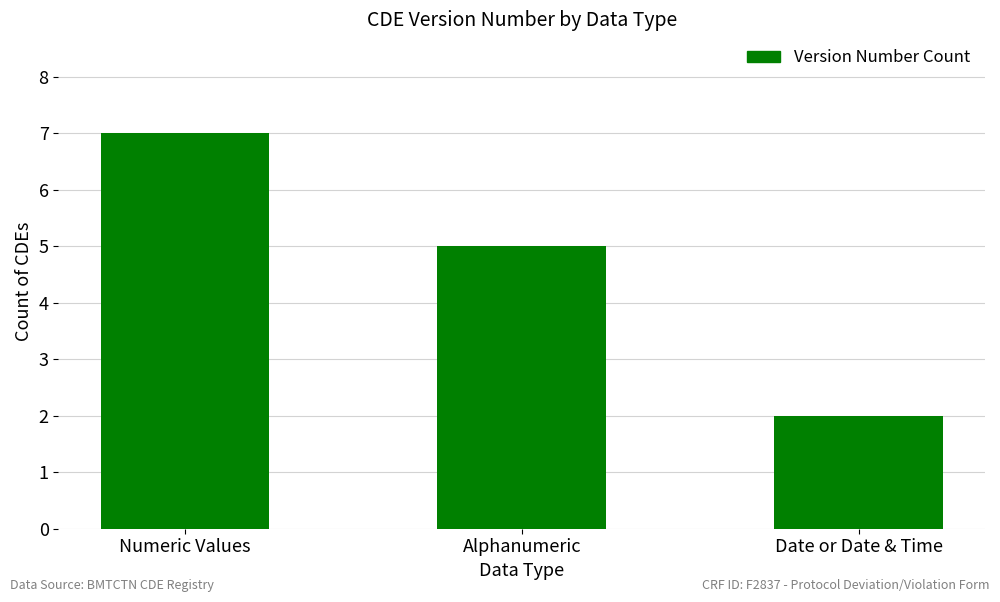

At which category does the chart reach its minimum across all series?

Date or Date & Time